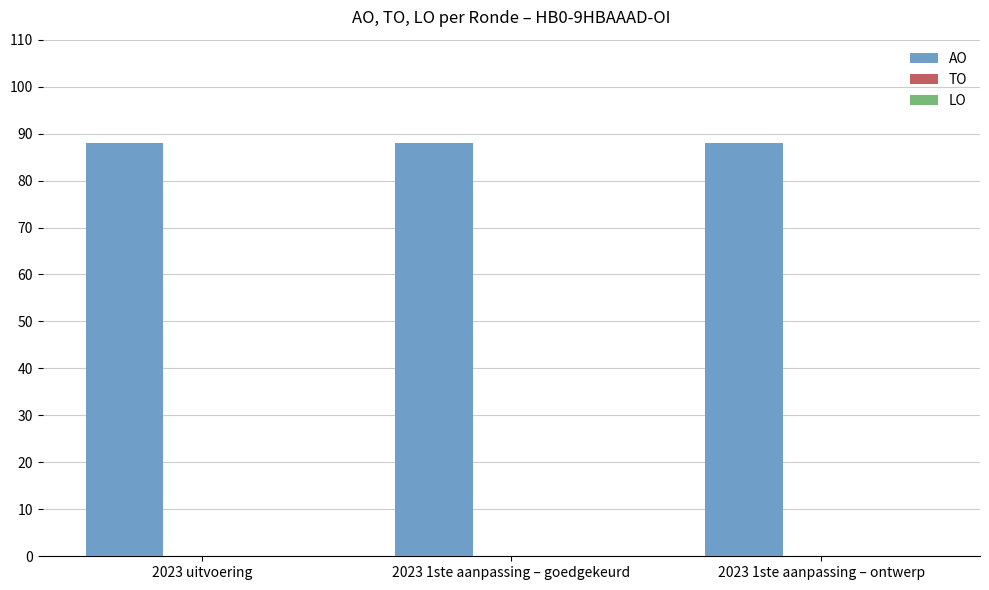

How many categories are shown in the chart?

3